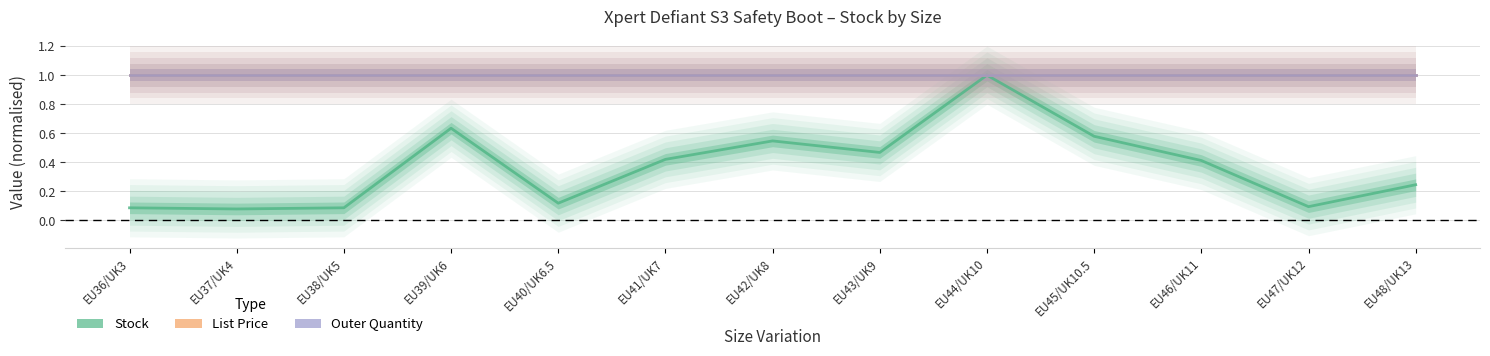

Rank the series by their maximum value, from lowest to highest.

Stock, List Price, Outer Quantity